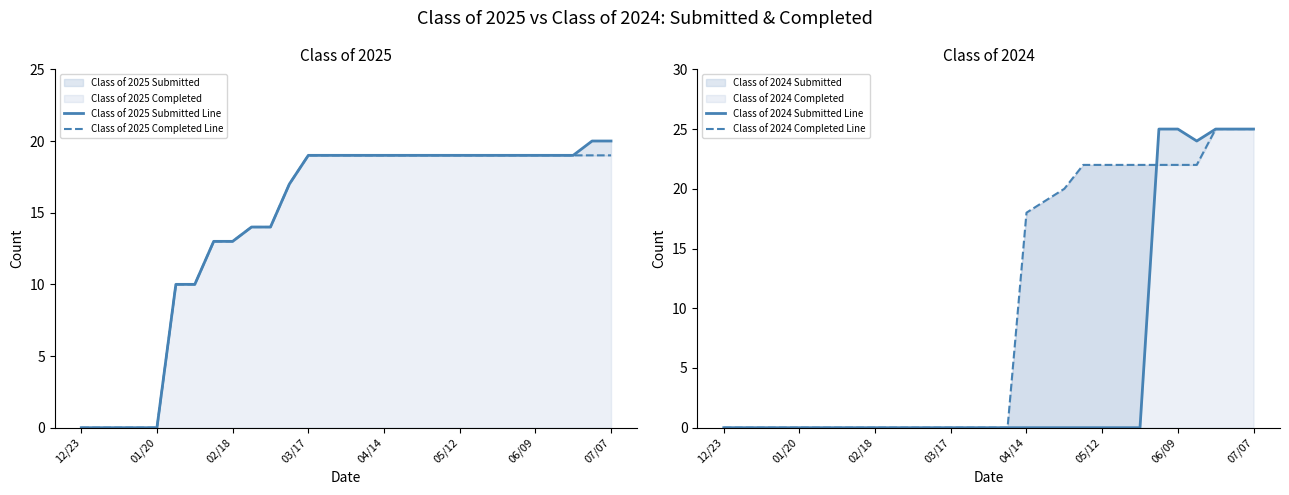

True or false: Class of 2024 Completed Line and Class of 2025 Completed Line intersect in this chart.

False